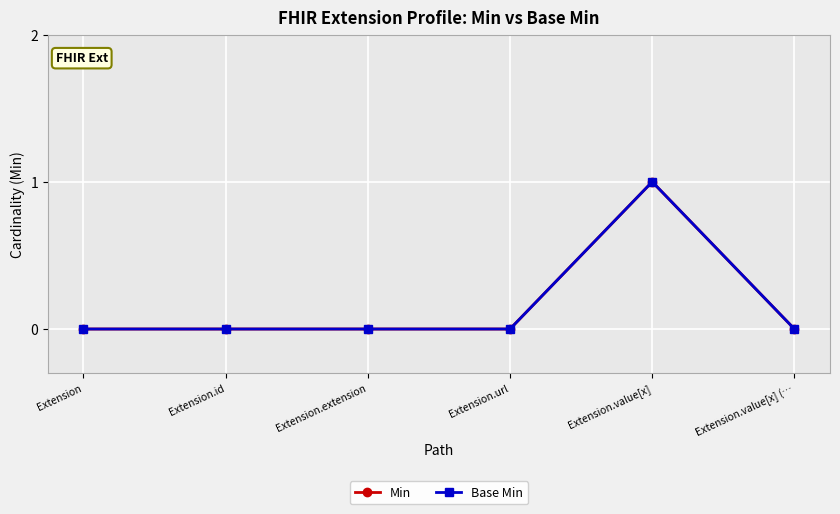

Which category has the lowest value in the Base Min series?

Extension